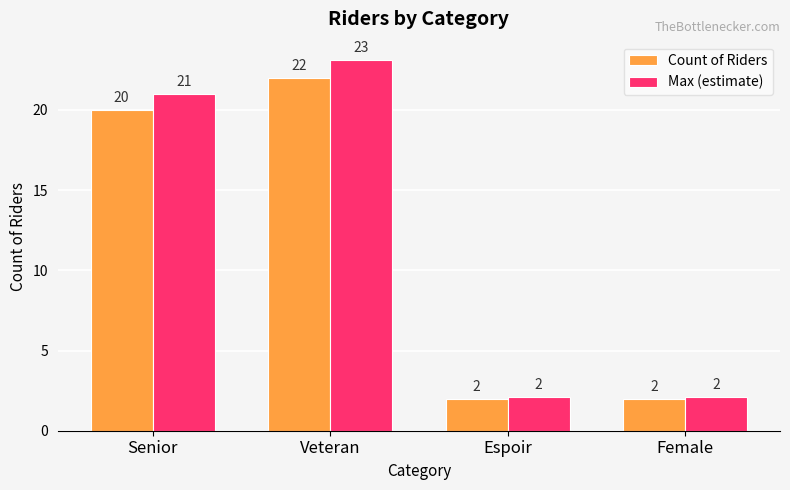

What is the sum of the Count of Riders values at Senior and Female?

22.0